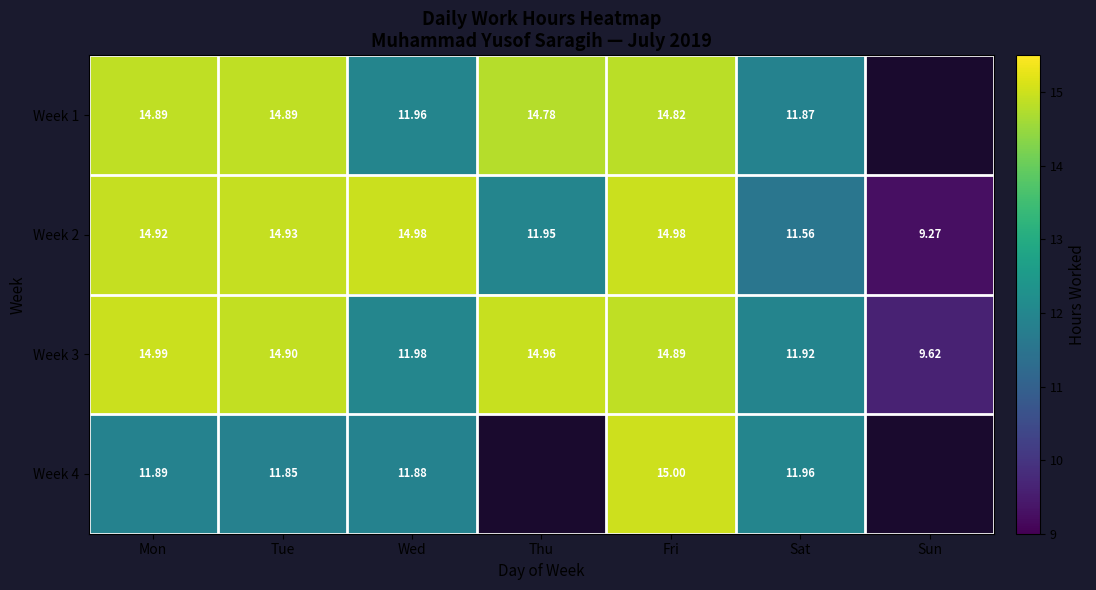

How many series are shown in this chart?

4